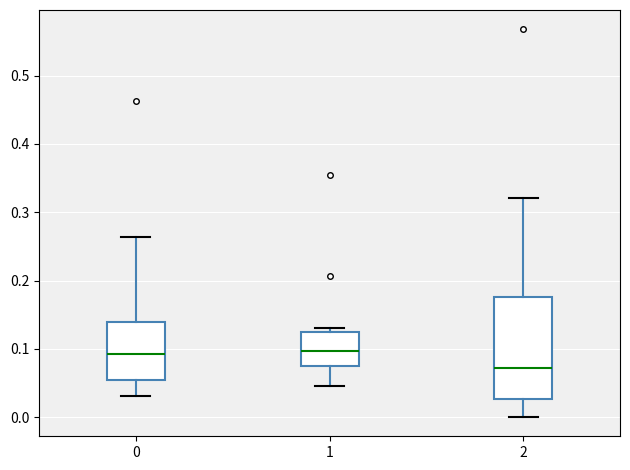

Reading left to right, read every box against the y-axis: the position of its median line, the range the box covers, and the ends of its whiskers. The values are not printed on the chart, so give them approximately, as read against the axis.

0: median 0.09, box 0.05 to 0.14, whiskers 0.03 to 0.26
1: median 0.10, box 0.07 to 0.13, whiskers 0.04 to 0.13 (just above the box's upper edge)
2: median 0.07, box 0.03 to 0.18, whiskers 0.00 to 0.32